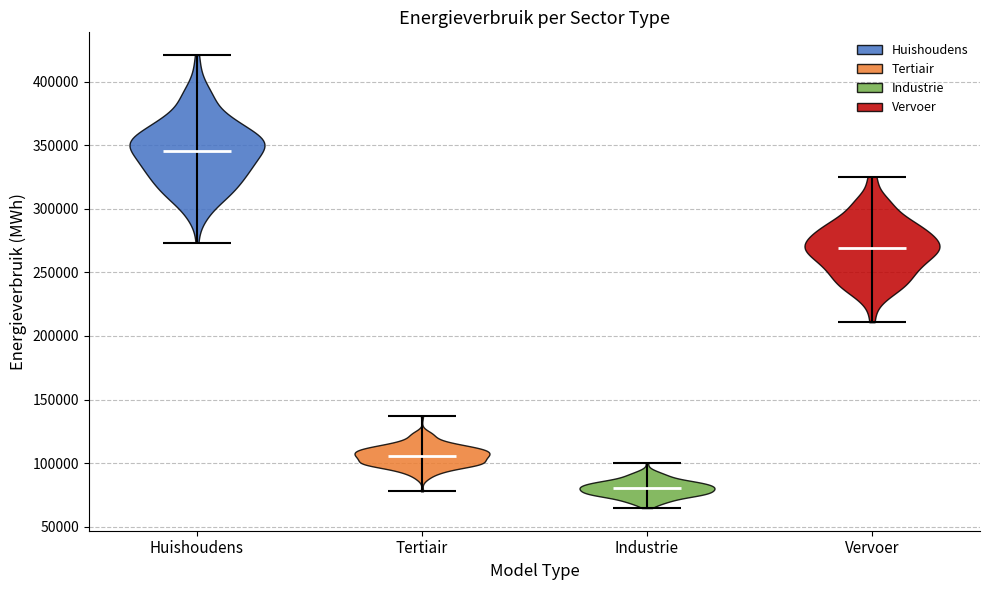

Which violin has the highest median line?

Huishoudens